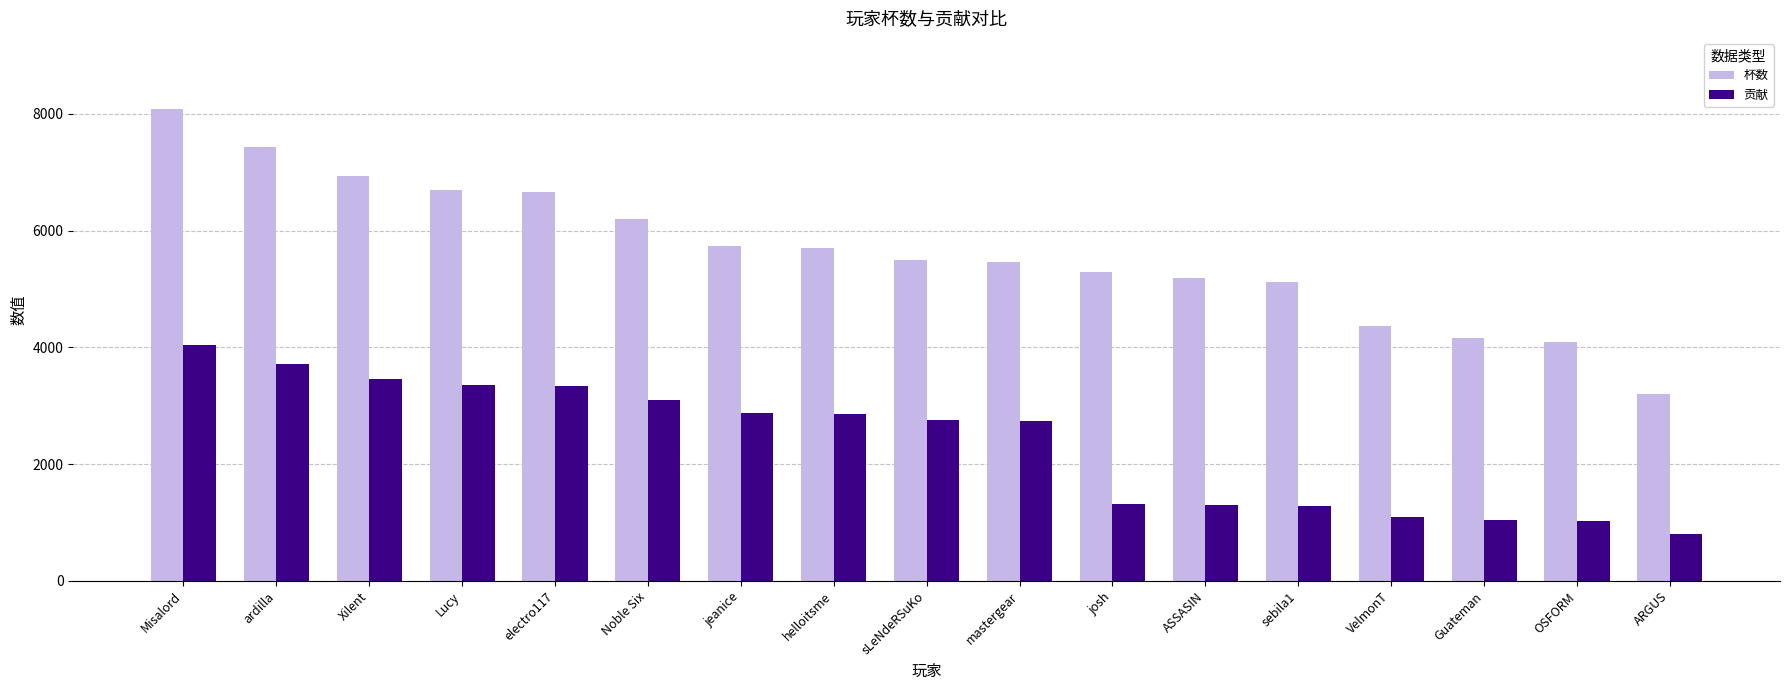

Which series has the largest range (max minus min)?

杯数